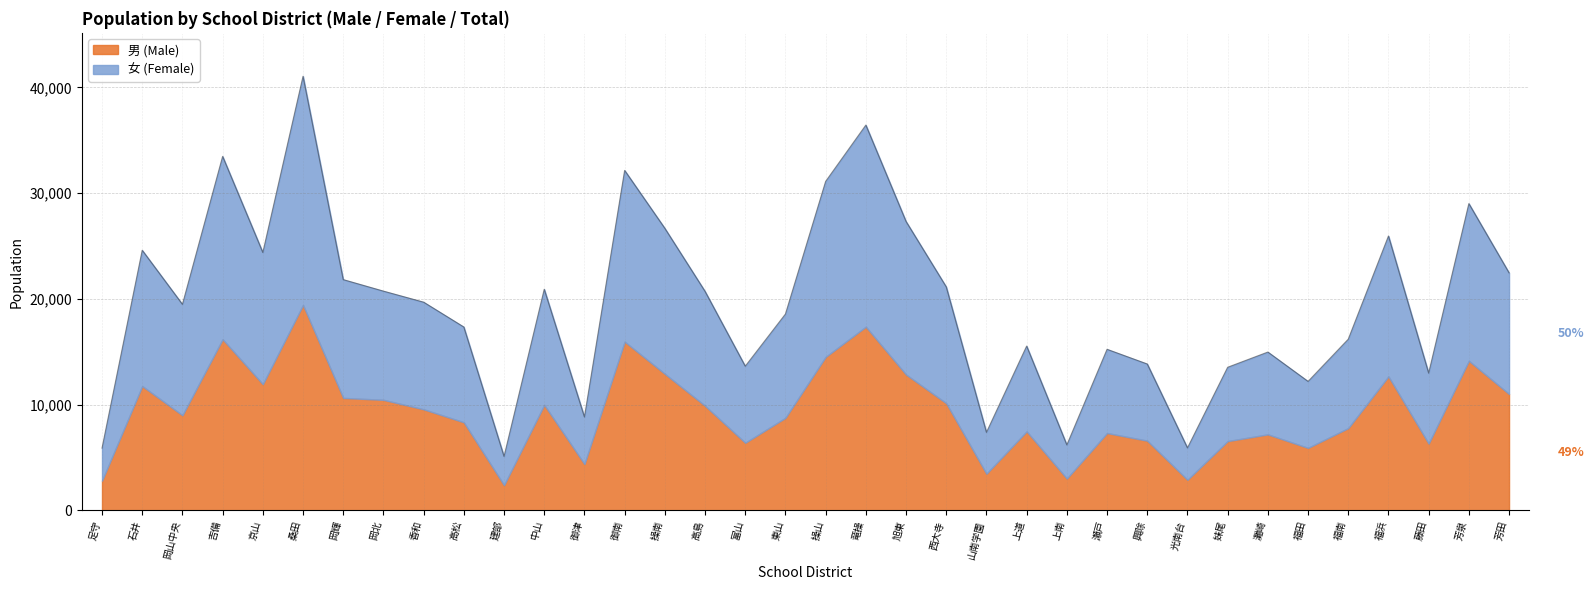

Which series has the largest range (max minus min)?

人口 (Total)